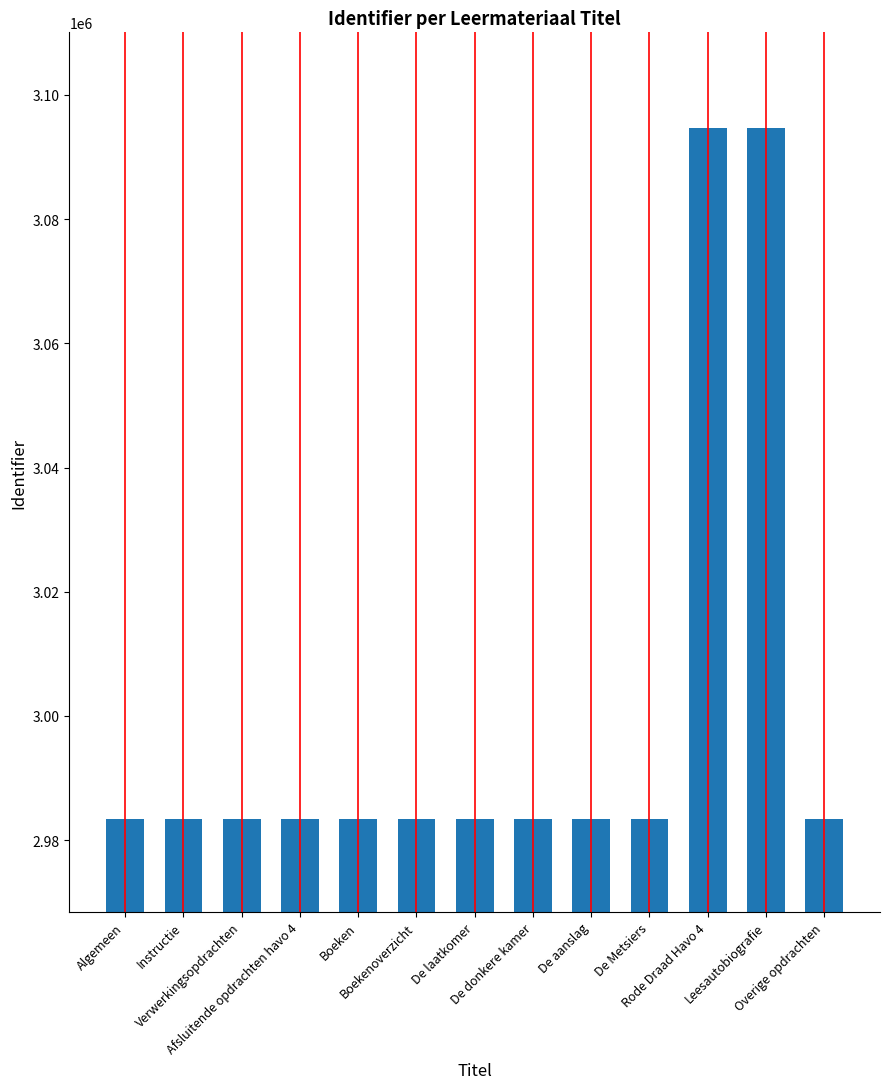

What is the difference between the maximum and second lowest values?

111215